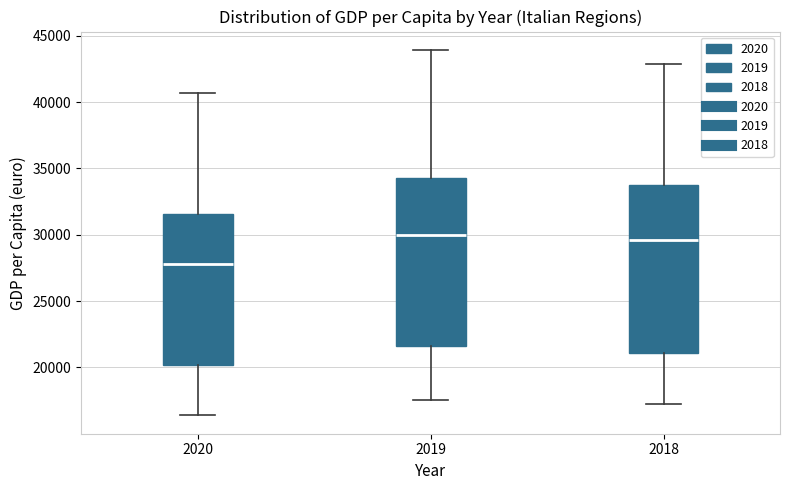

Where does the lower whisker of the box at x = 2019 end on the y-axis? The values are not printed on the chart, so give them approximately, as read against the axis.

17500